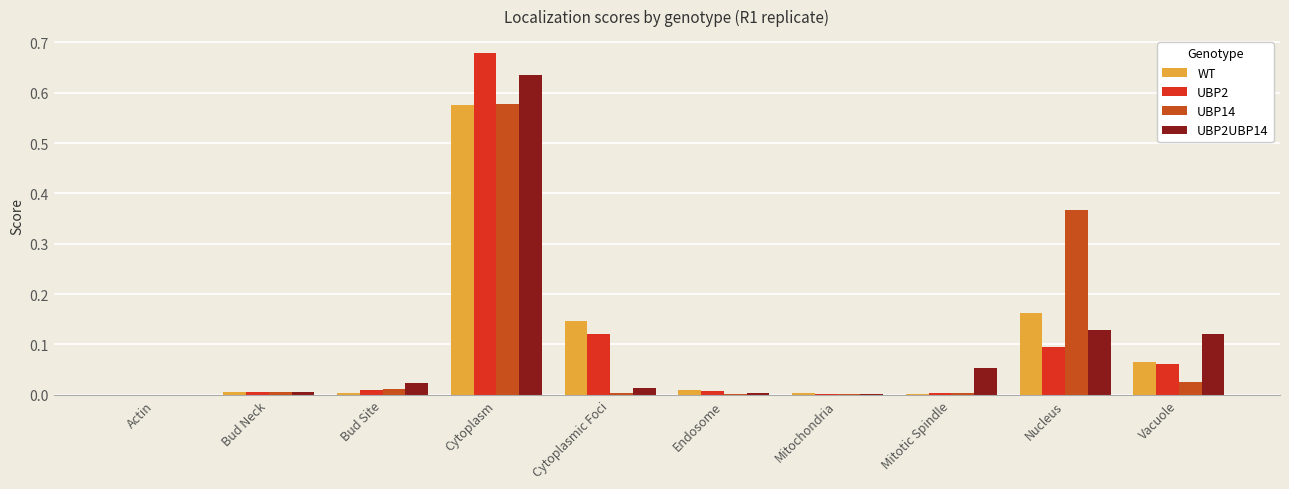

How many groups of bars are there?

10